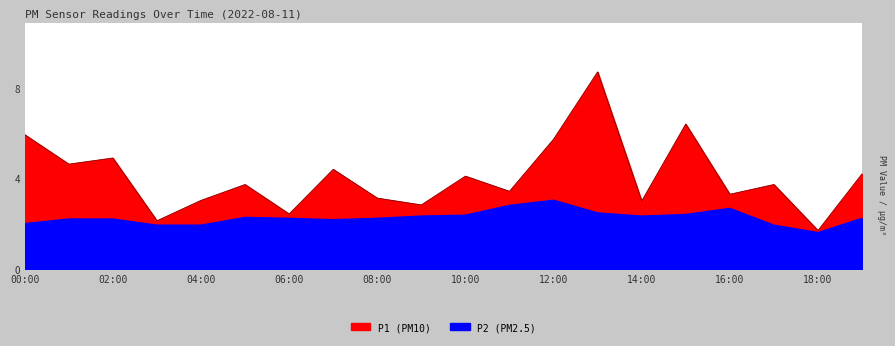

Rank the categories by P2 value from lowest to highest.

18:00, 03:00, 04:00, 17:00, 00:00, 07:00, 01:00, 02:00, 06:00, 08:00, 19:00, 05:00, 09:00, 14:00, 10:00, 15:00, 13:00, 16:00, 11:00, 12:00